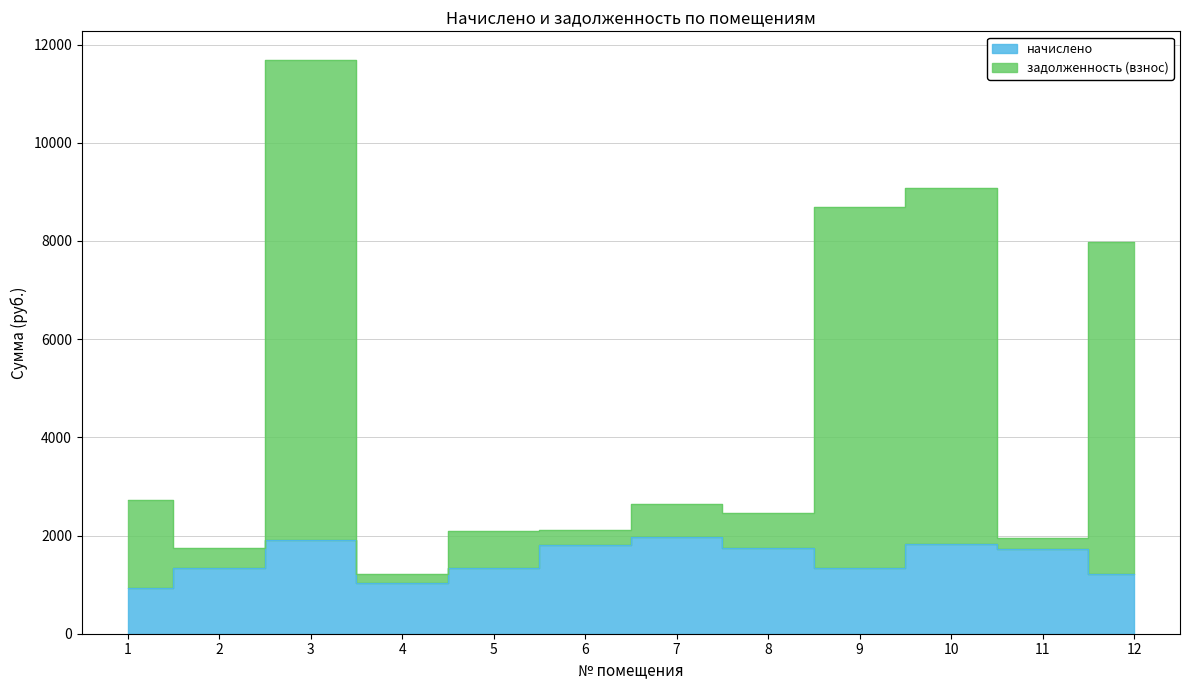

Reading left to right, list all the values displayed in this chart.

начислено: 1=939.6	2=1334.9	3=1908.4	4=1040.0	5=1334.9	6=1807.9	7=1976.4	8=1756.1	9=1347.8	10=1817.6	11=1720.4	12=1211.8
задолженность (взнос): 1=2725.6	2=1752.3	3=11685.2	4=1213.1	5=2086.3	6=2110.0	7=2635.7	8=2462.9	9=8685.0	10=9080.5	11=1944.0	12=7988.6